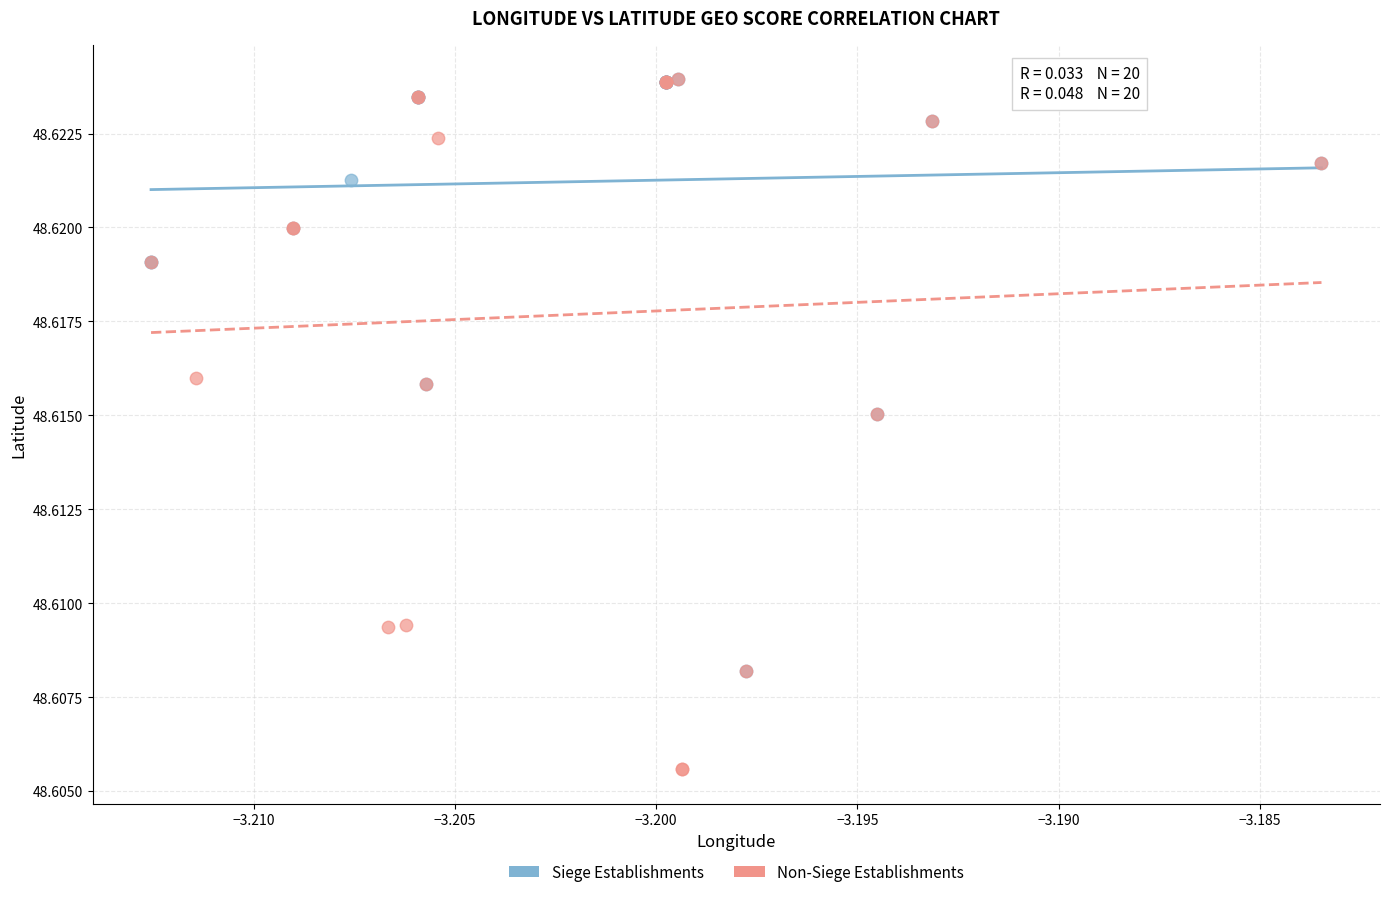

Which series has the widest spread of Y values?

Non-Siege Establishments